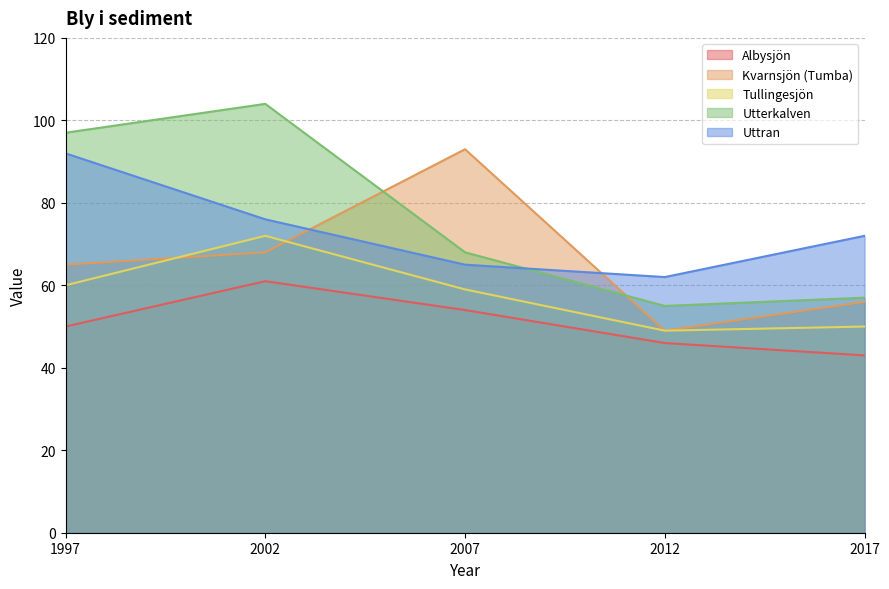

What is the difference between the second highest and second lowest values in the Utterkalven series?

40